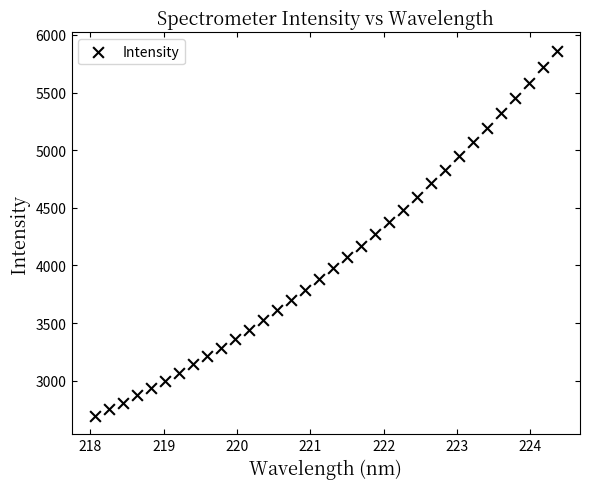

What is the range of X values (max minus min)?

6.3